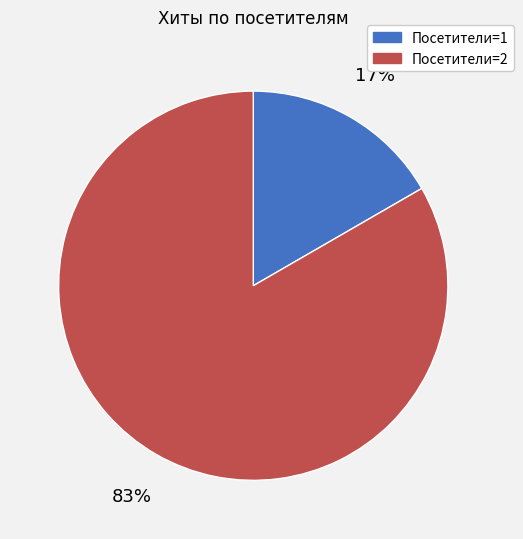

Do Посетители=2 and Посетители=1 together represent more than half of the pie?

Yes